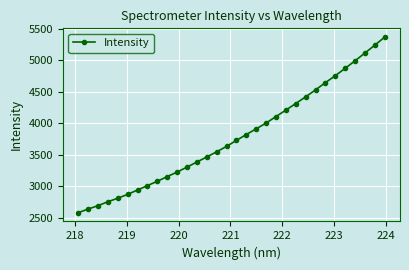

What is the average value?

3783.1